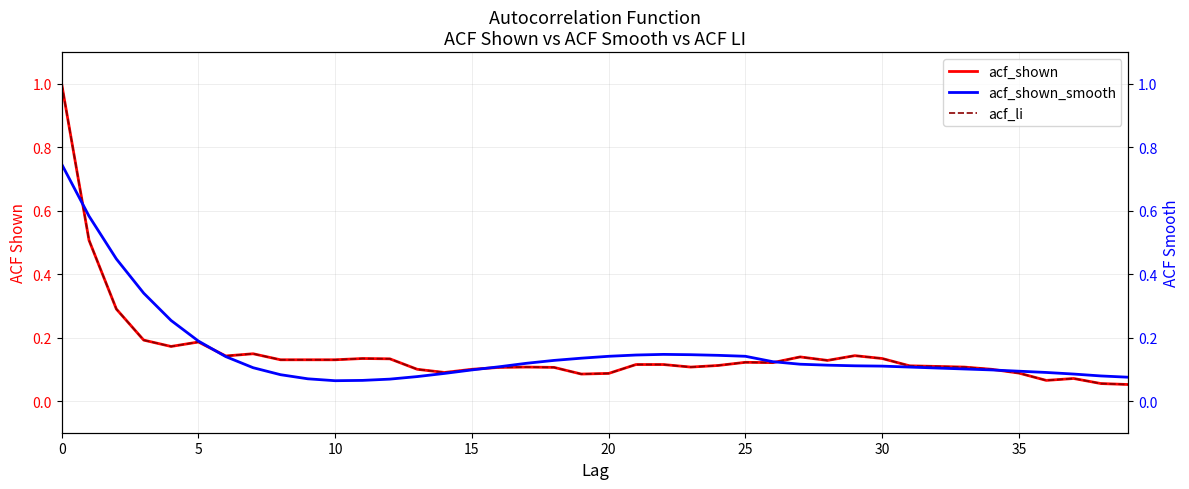

Reading right to left, extract all data points from this chart.

acf_shown: 0.1	0.1	0.1	0.1	0.1	0.1	0.1	0.1	0.1	0.1	0.1	0.1	0.1	0.1	0.1	0.1	0.1	0.1	0.1	0.1	0.1	0.1	0.1	0.1	0.1	0.1	0.1	0.1	0.1	0.1	0.1	0.1	0.1	0.1	0.2	0.2	0.2	0.3	0.5	1.0
acf_li: 0.1	0.1	0.1	0.1	0.1	0.1	0.1	0.1	0.1	0.1	0.1	0.1	0.1	0.1	0.1	0.1	0.1	0.1	0.1	0.1	0.1	0.1	0.1	0.1	0.1	0.1	0.1	0.1	0.1	0.1	0.1	0.1	0.1	0.1	0.2	0.2	0.2	0.3	0.5	1.0
acf_shown_smooth: 0.1	0.1	0.1	0.1	0.1	0.1	0.1	0.1	0.1	0.1	0.1	0.1	0.1	0.1	0.1	0.1	0.1	0.1	0.1	0.1	0.1	0.1	0.1	0.1	0.1	0.1	0.1	0.1	0.1	0.1	0.1	0.1	0.1	0.1	0.2	0.3	0.3	0.4	0.6	0.7